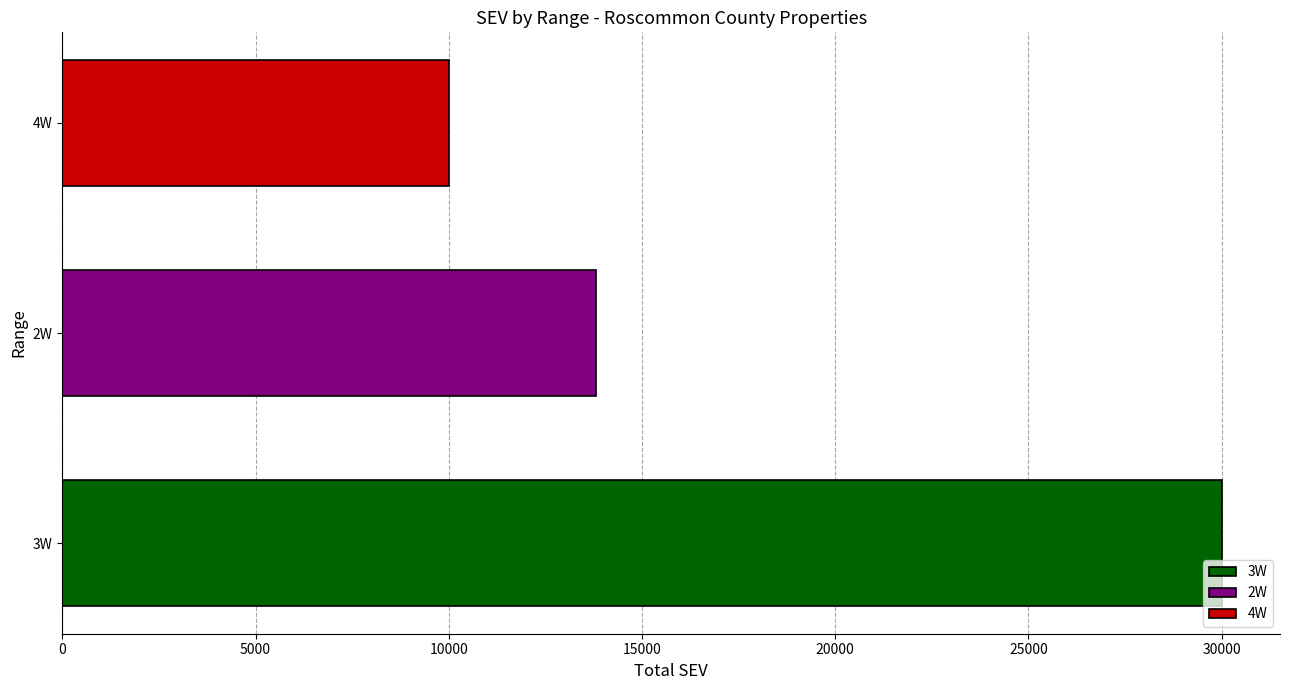

Is it true that the value at 2W is 13800?

True